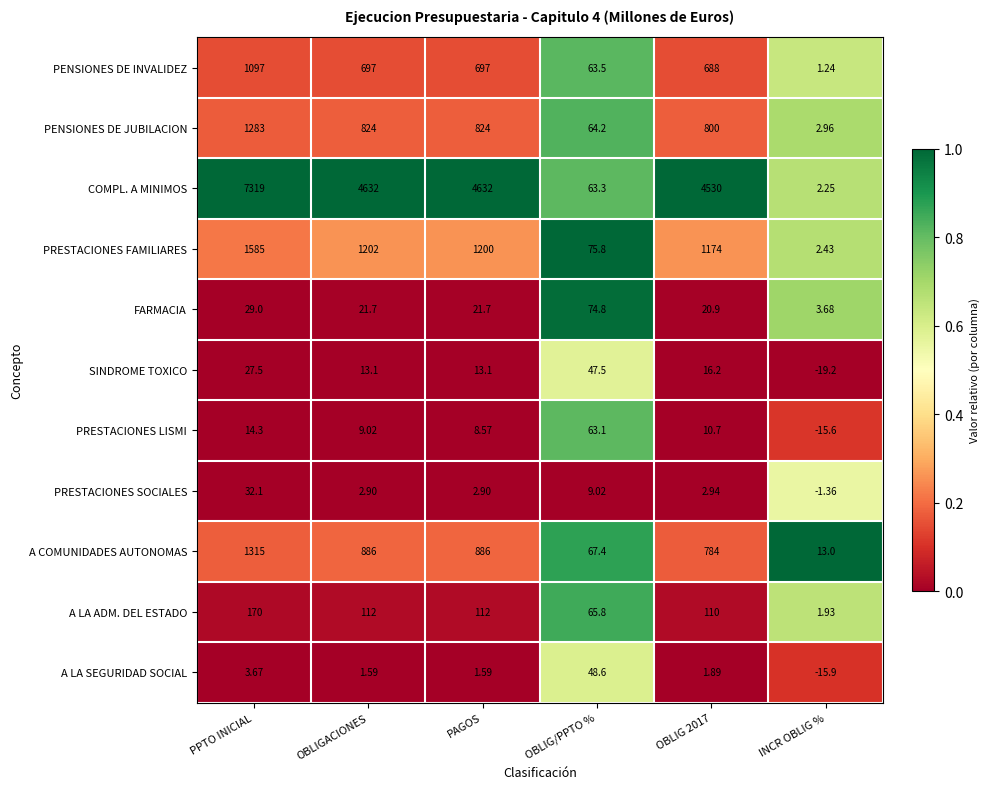

At which category does the chart reach its peak across all series?

PPTO INICIAL